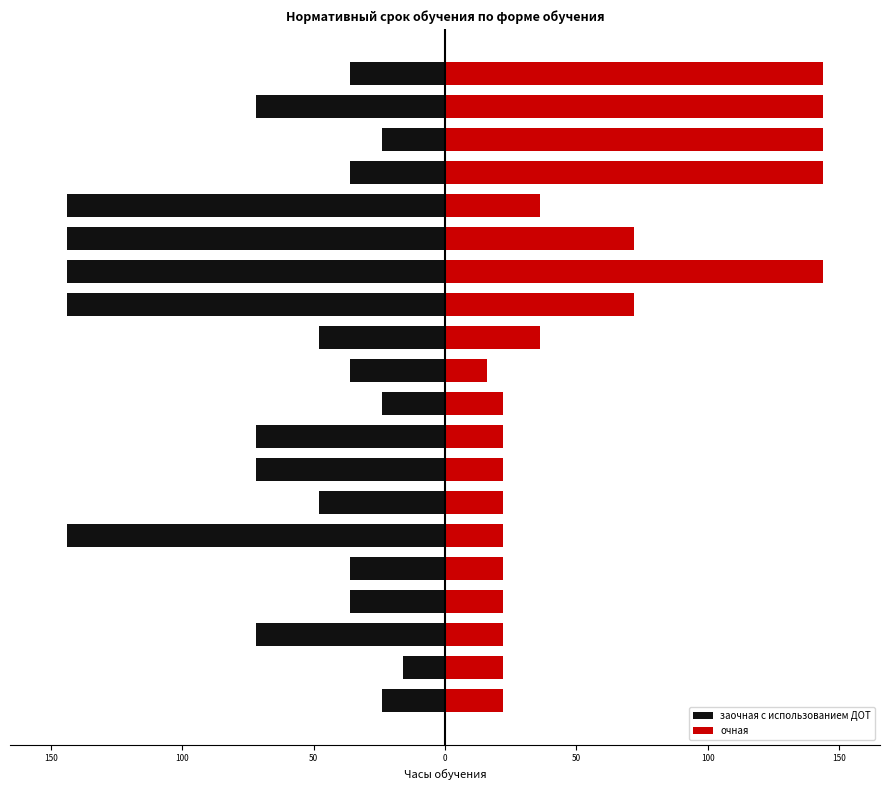

What is the difference between the highest and lowest values at 10?

52